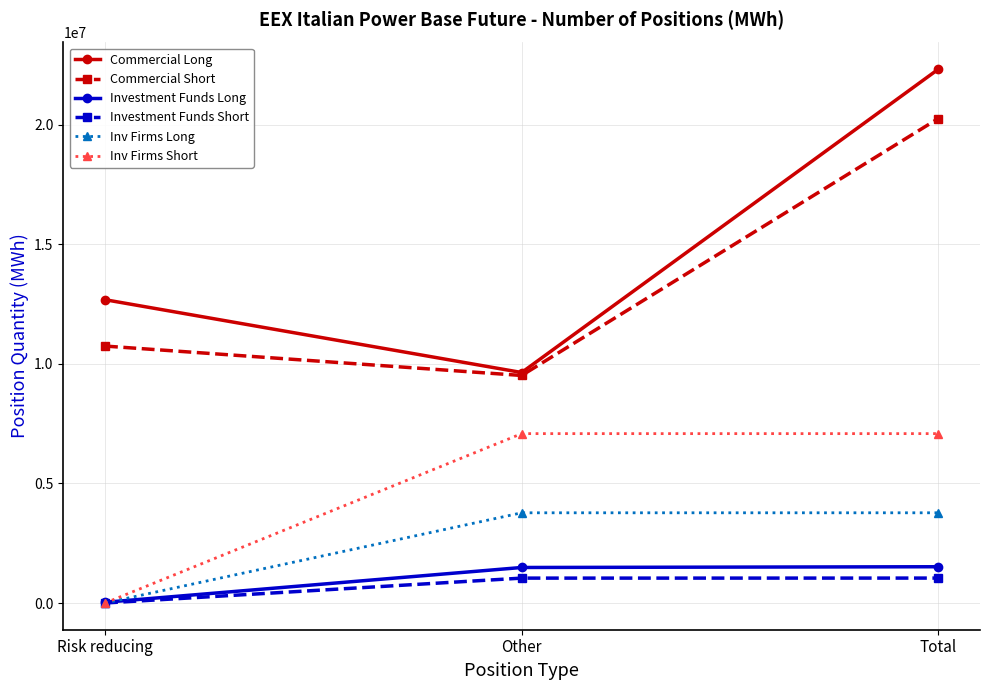

What is the difference between the highest and lowest values at Risk reducing?

12686596